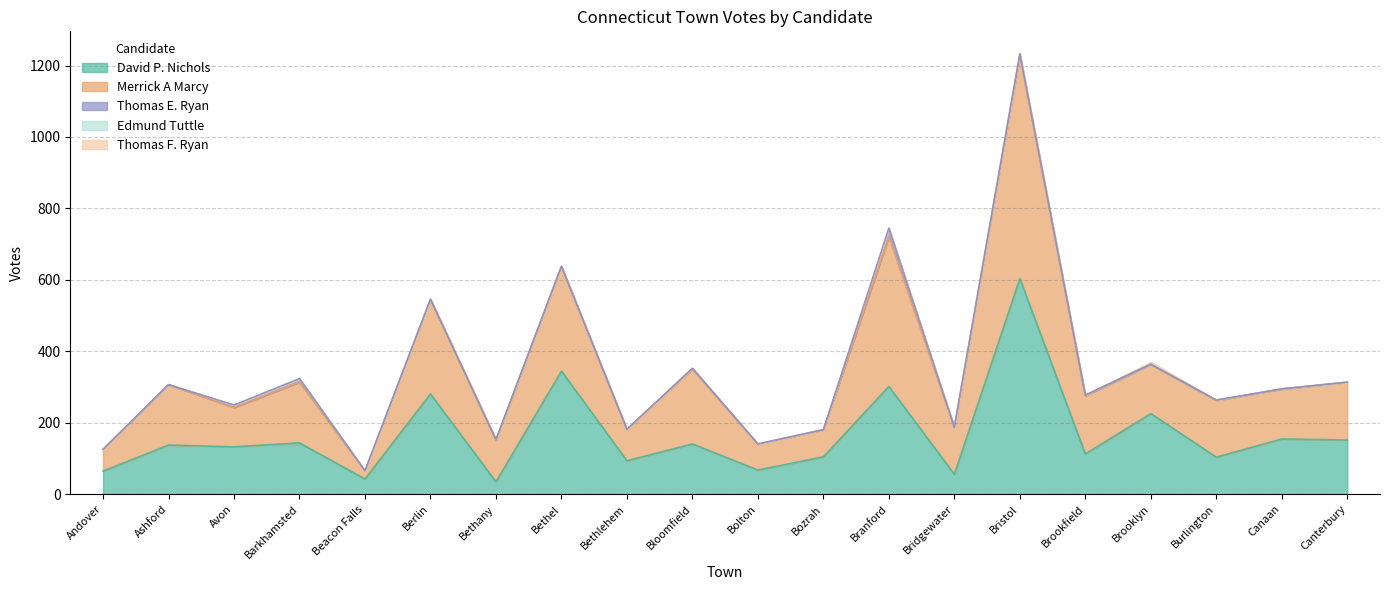

True or false: Thomas E. Ryan and David P. Nichols cross at least once.

False